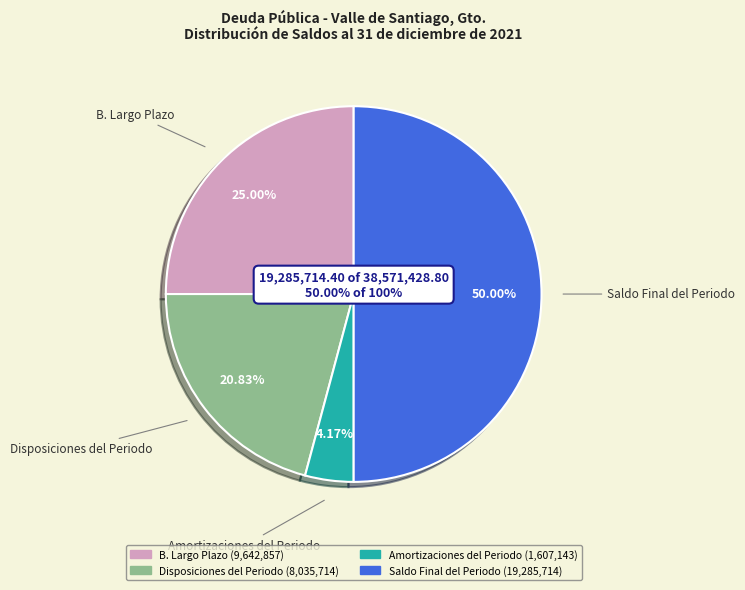

Rank the categories by value from lowest to highest.

Amortizaciones del Periodo, Disposiciones del Periodo, B. Largo Plazo, Saldo Final del Periodo